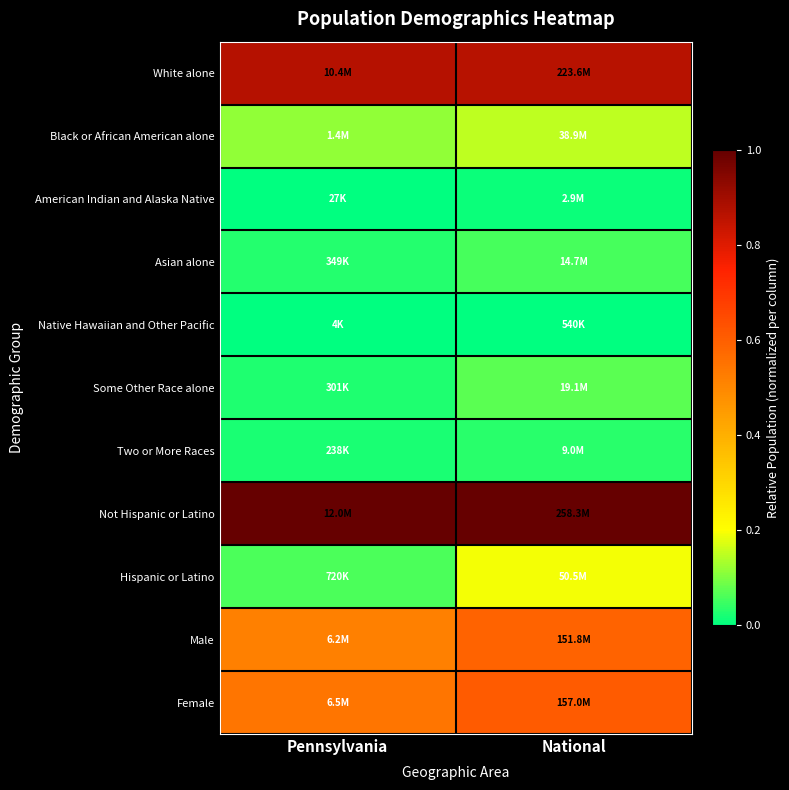

Reading left to right, transcribe all the data shown in this chart.

White alone: Pennsylvania=0.9	National=0.9
Black or African American alone: Pennsylvania=0.1	National=0.1
American Indian and Alaska Native: Pennsylvania=0.0	National=0.0
Asian alone: Pennsylvania=0.0	National=0.1
Native Hawaiian and Other Pacific: Pennsylvania=0.0	National=0.0
Some Other Race alone: Pennsylvania=0.0	National=0.1
Two or More Races: Pennsylvania=0.0	National=0.0
Not Hispanic or Latino: Pennsylvania=1.0	National=1.0
Hispanic or Latino: Pennsylvania=0.1	National=0.2
Male: Pennsylvania=0.5	National=0.6
Female: Pennsylvania=0.5	National=0.6